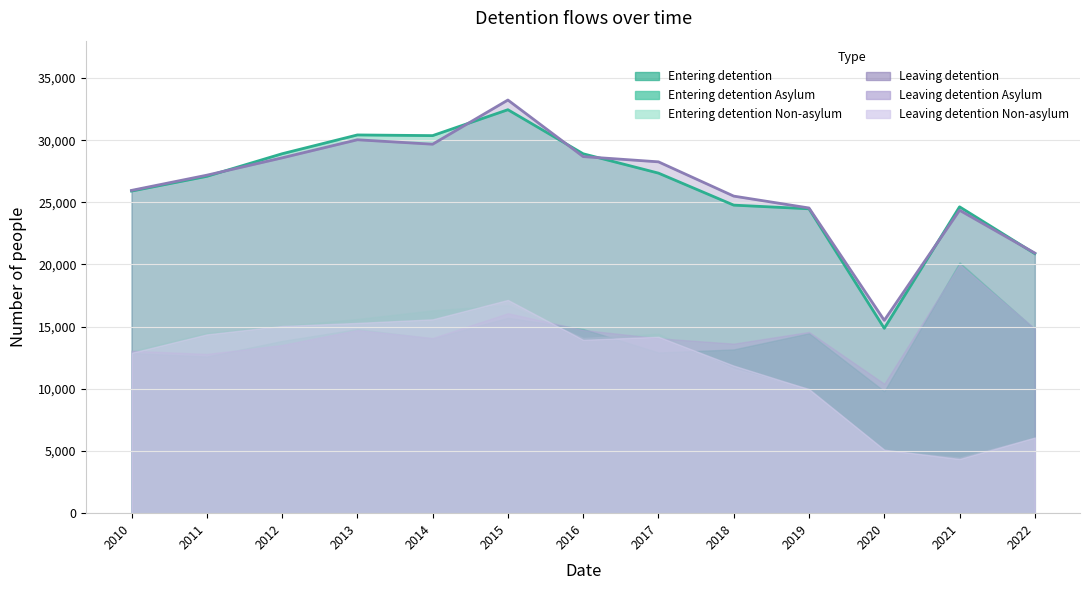

Count the number of data series in this chart.

6